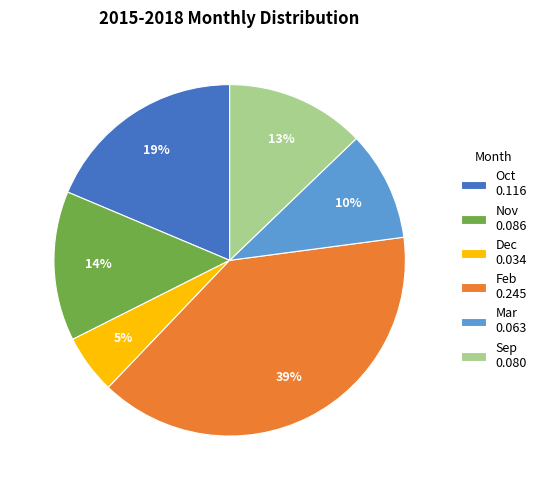

Is it true that Nov 0.086 is 29% of the pie?

False